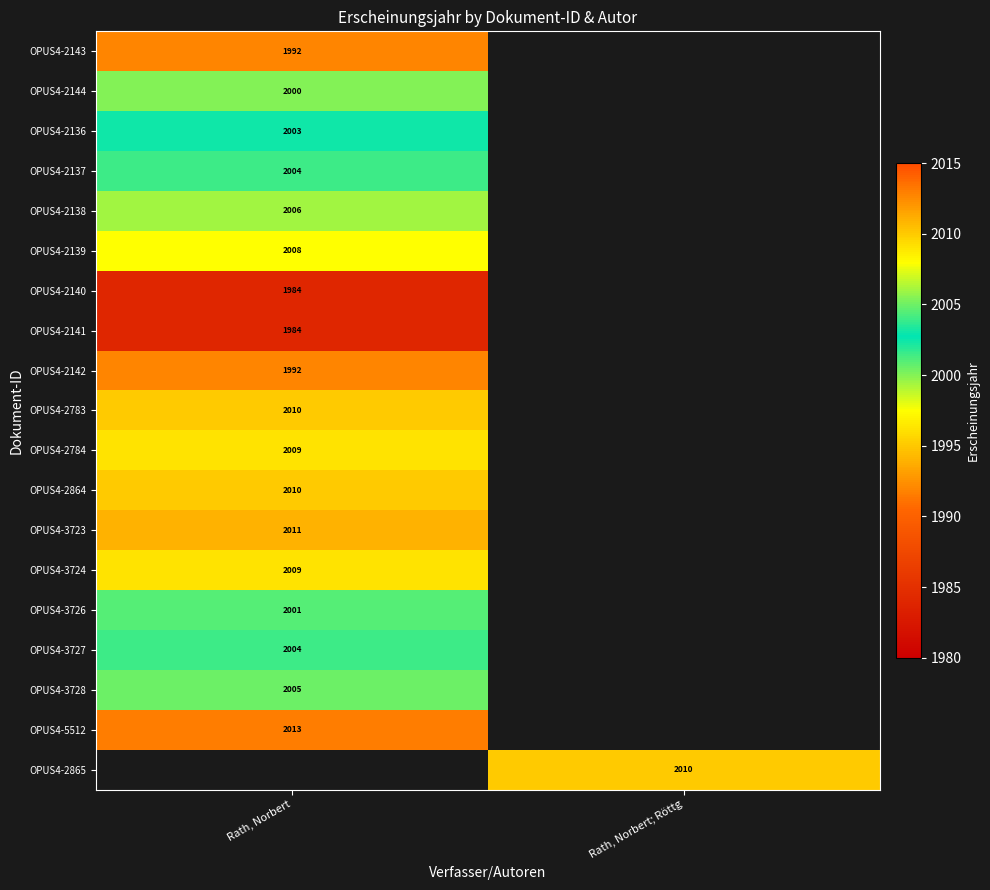

Which has a higher value, Rath, Norbert or Rath, Norbert; Röttg?

Rath, Norbert; Röttg